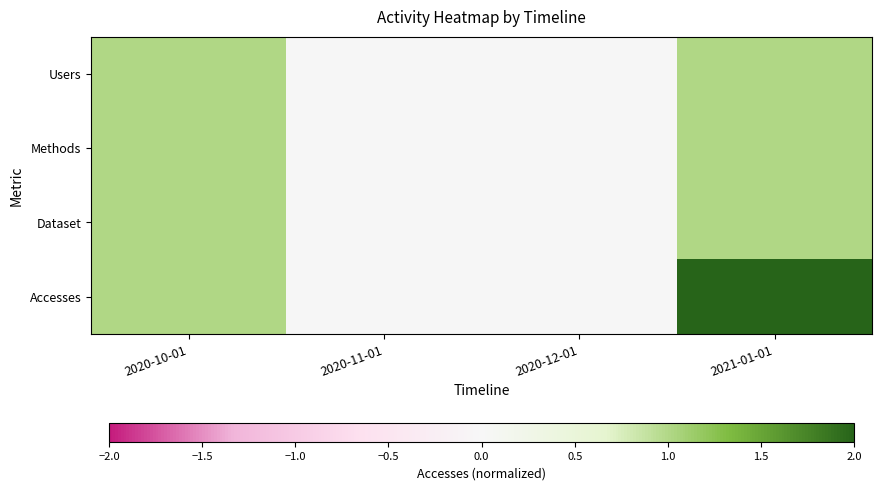

What is the total value across all series at 2021-01-01?

5